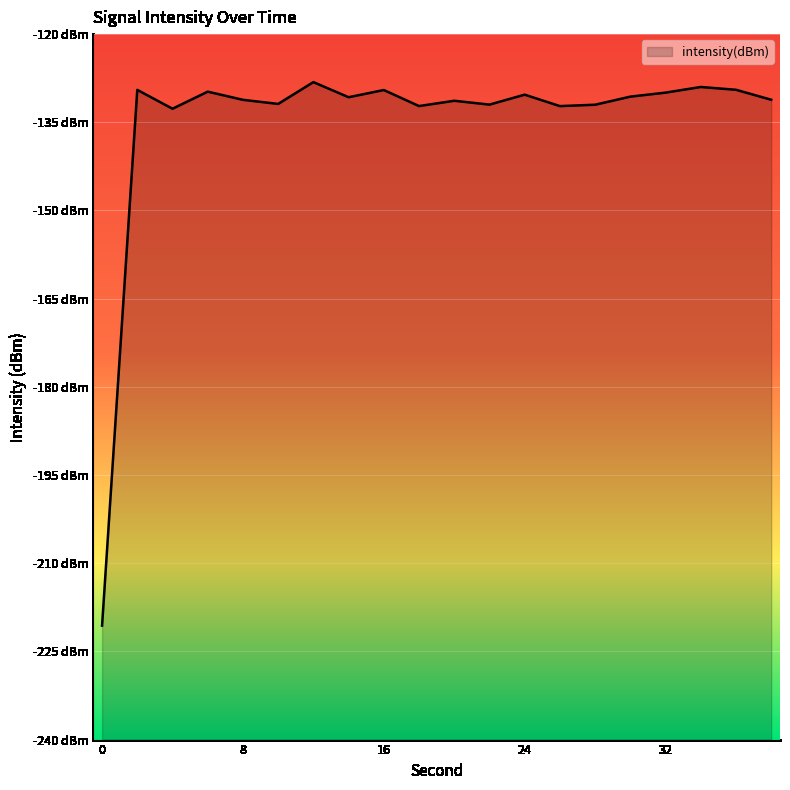

What is the difference between the maximum and minimum values?

92.5